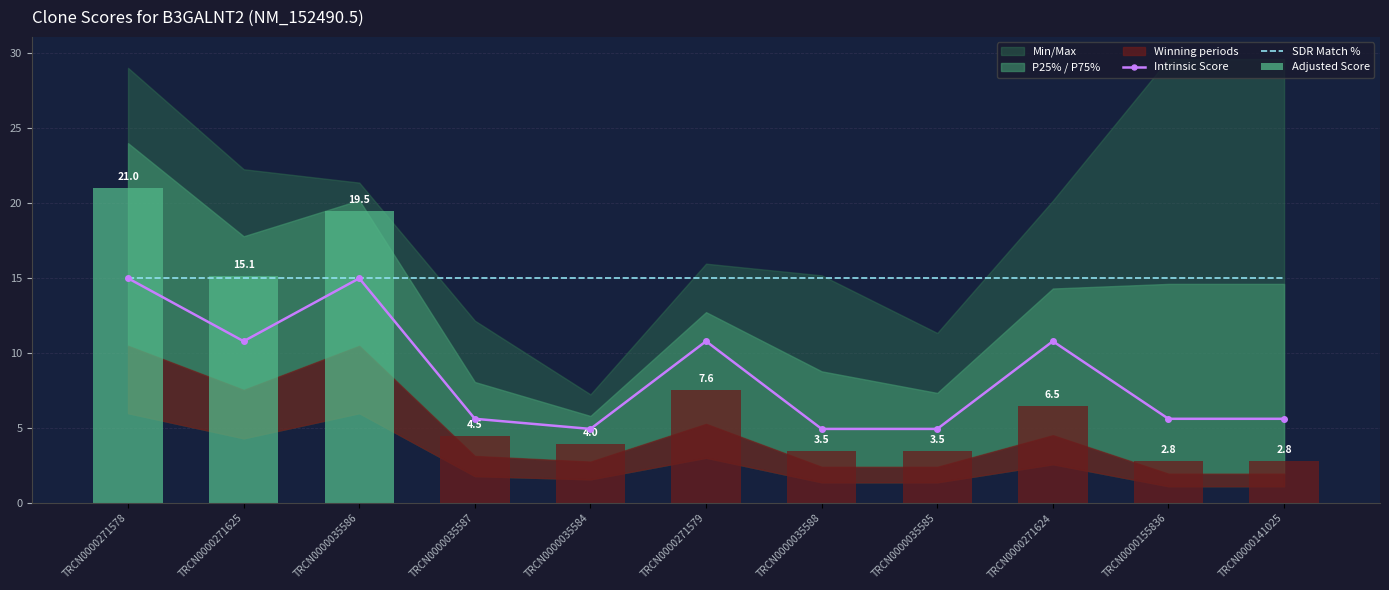

Rank the series at TRCN0000035586 from highest to lowest value.

Adjusted Score, Intrinsic Score, SDR Match %